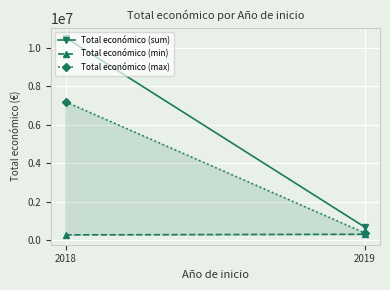

At how many categories does at least one series exceed 6407763?

1